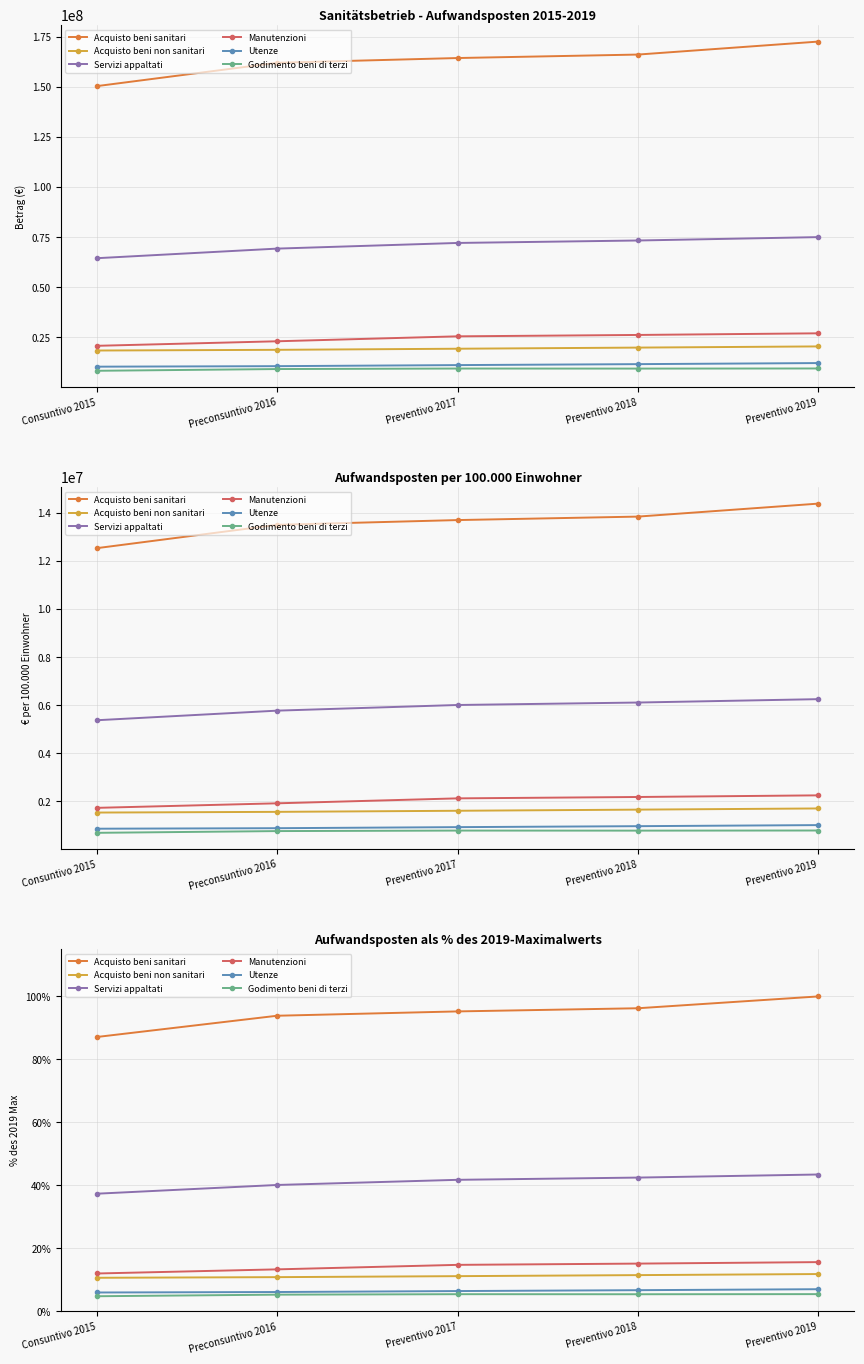

At which label is Utenze closest to 6?

Consuntivo 2015